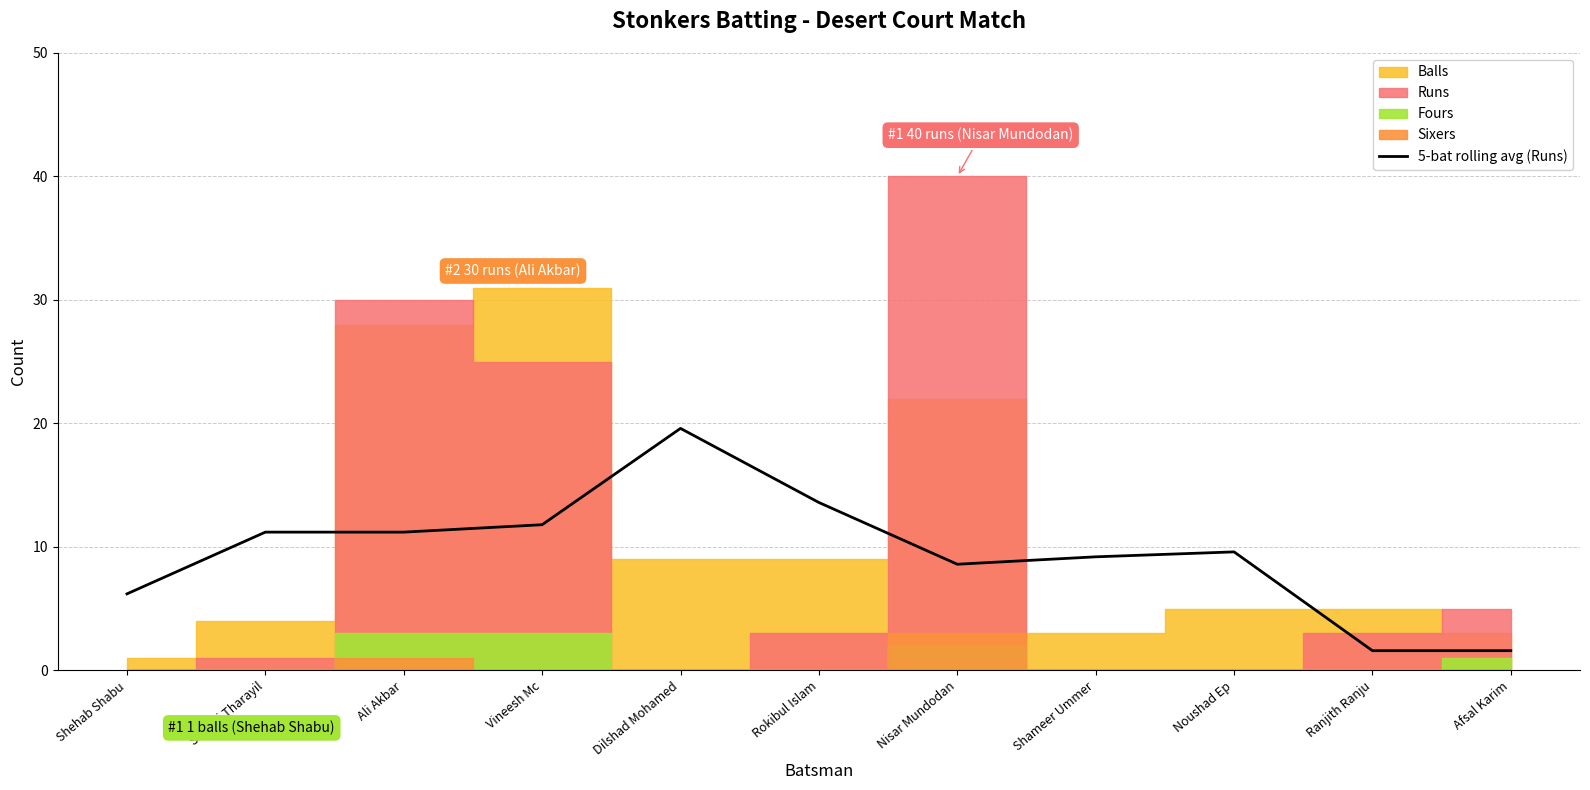

What is the lowest value of the 5-bat rolling avg (Runs) series?

1.6